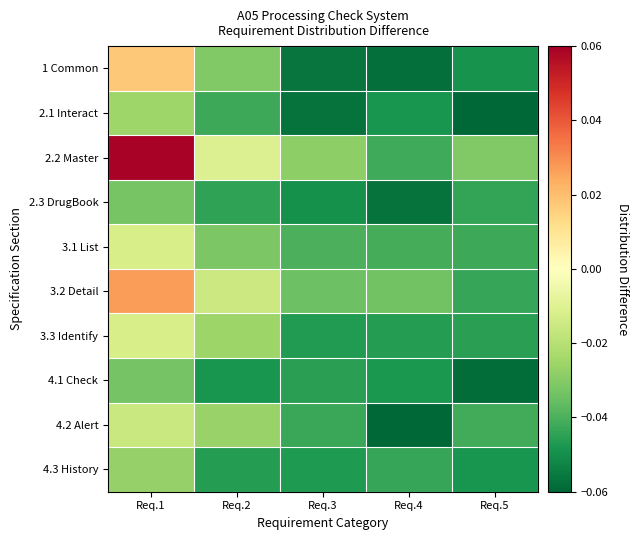

What is the smallest value displayed?

-0.1